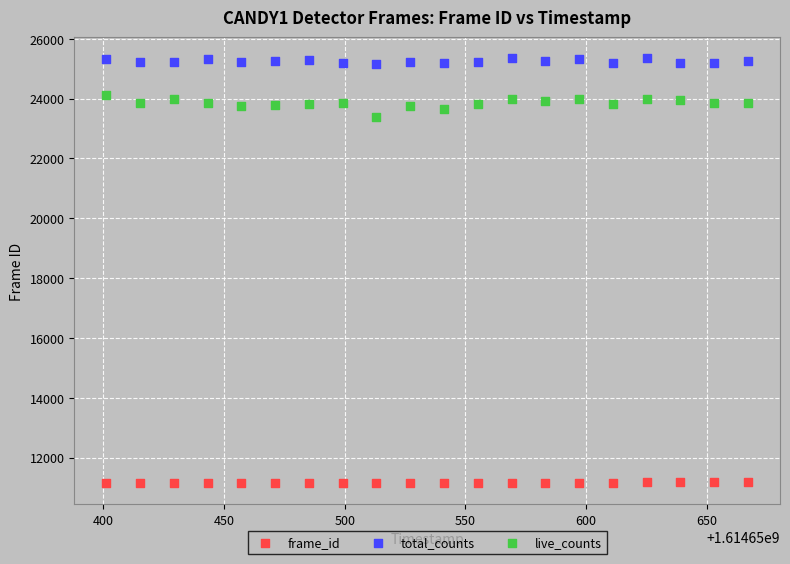

Which series reaches the maximum Y coordinate?

total_counts